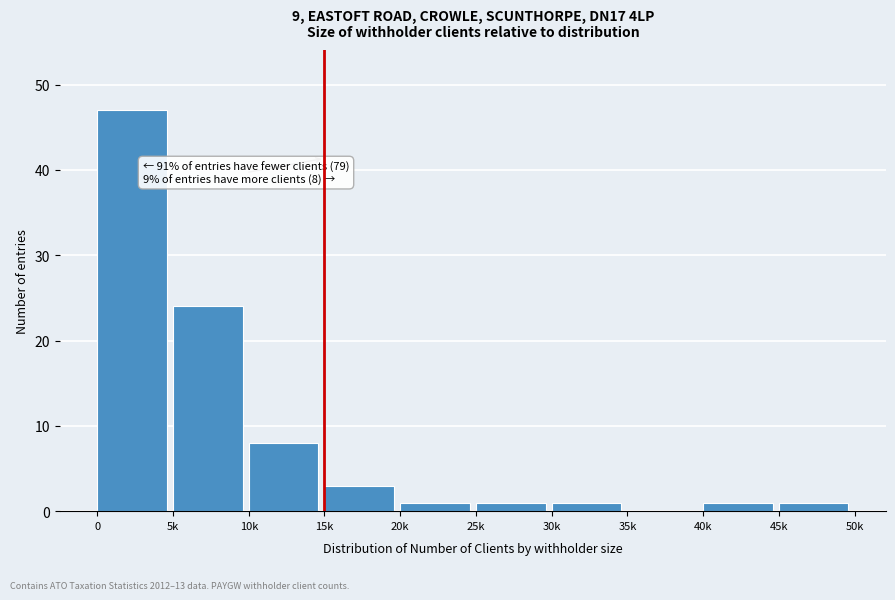

Reading left to right, transcribe all the data shown in this chart.

0=47	5k=24	10k=8	15k=3	20k=1	25k=1	30k=1	35k=0	40k=1	45k=1